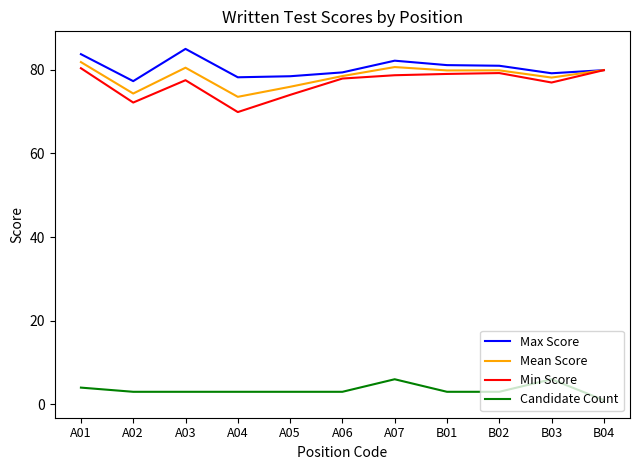

True or false: Min Score has a value of 80.4 at A01.

True